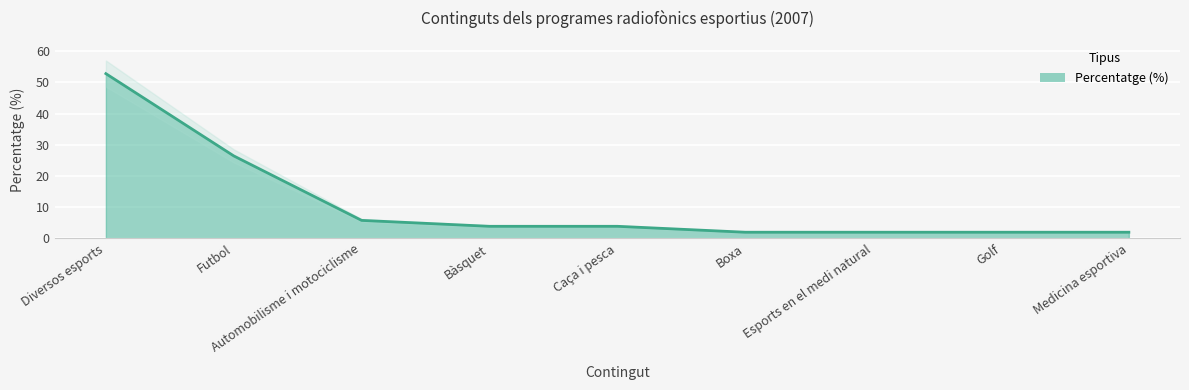

List the labels in order of value, smallest first.

Boxa, Esports en el medi natural, Golf, Medicina esportiva, Bàsquet, Caça i pesca, Automobilisme i motociclisme, Futbol, Diversos esports